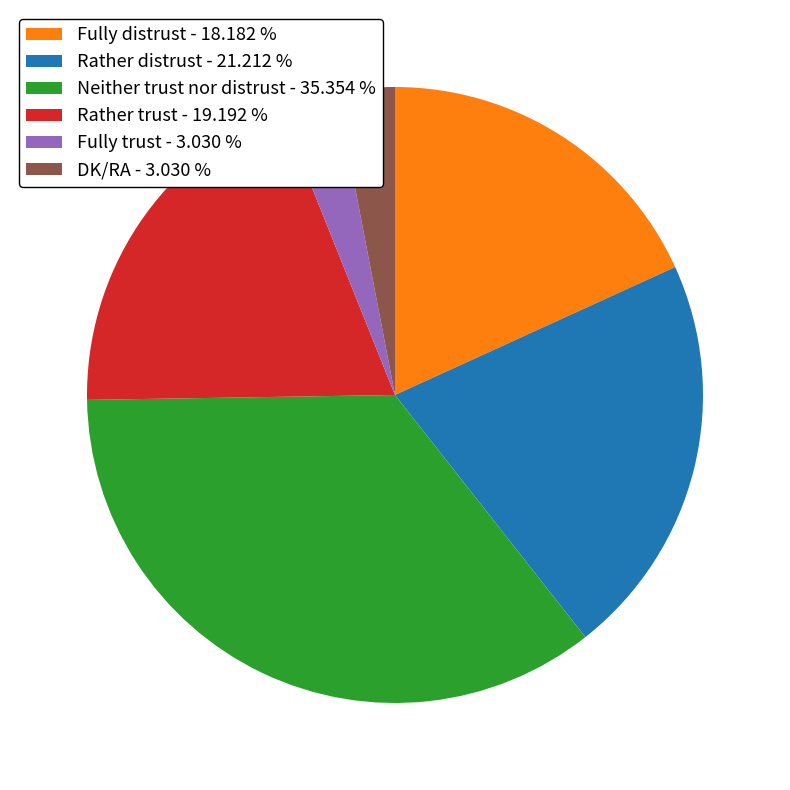

Do Neither trust nor distrust - 35.354 % and Fully trust - 3.030 % together represent more than half of the pie?

No